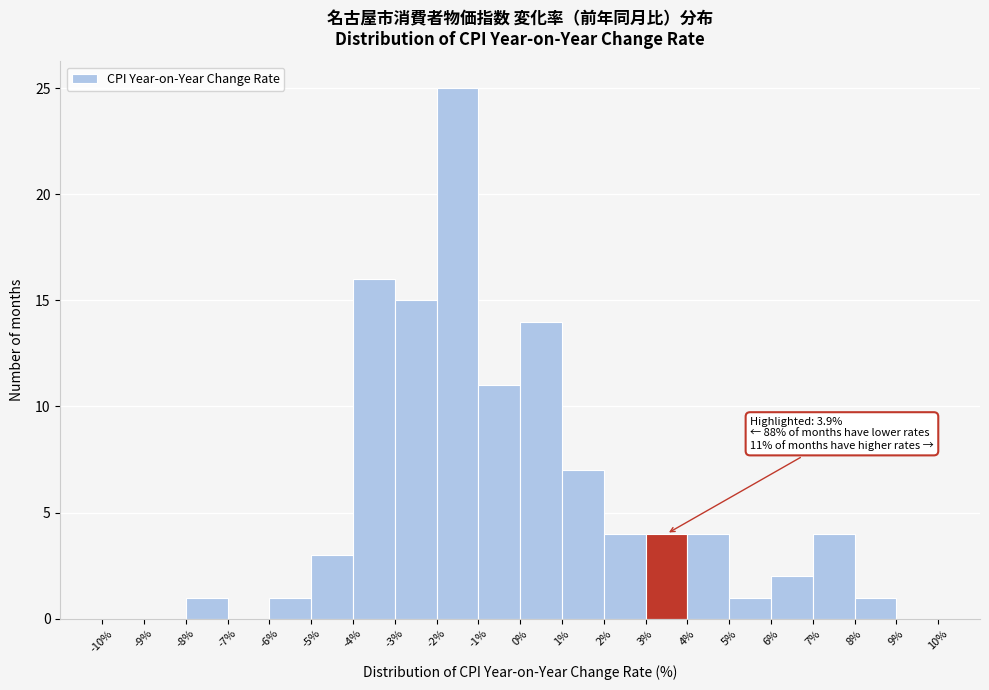

Over which range of the x-axis is the bar tallest?

-2% to -1%